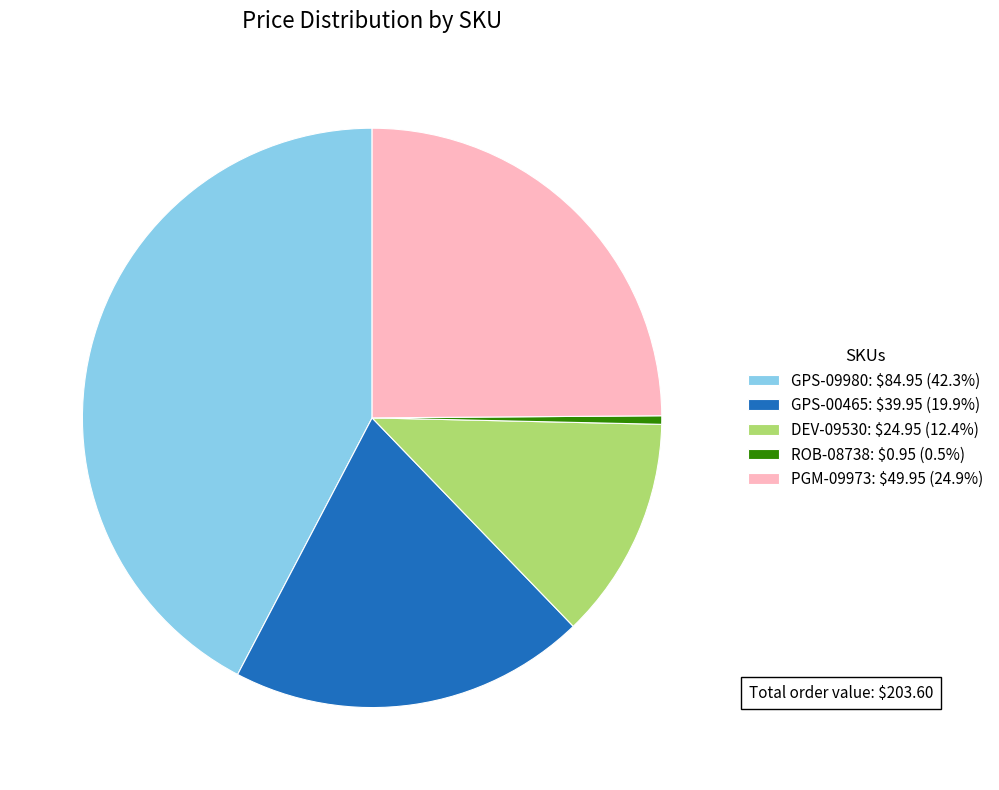

Count the number of slices in the pie.

5